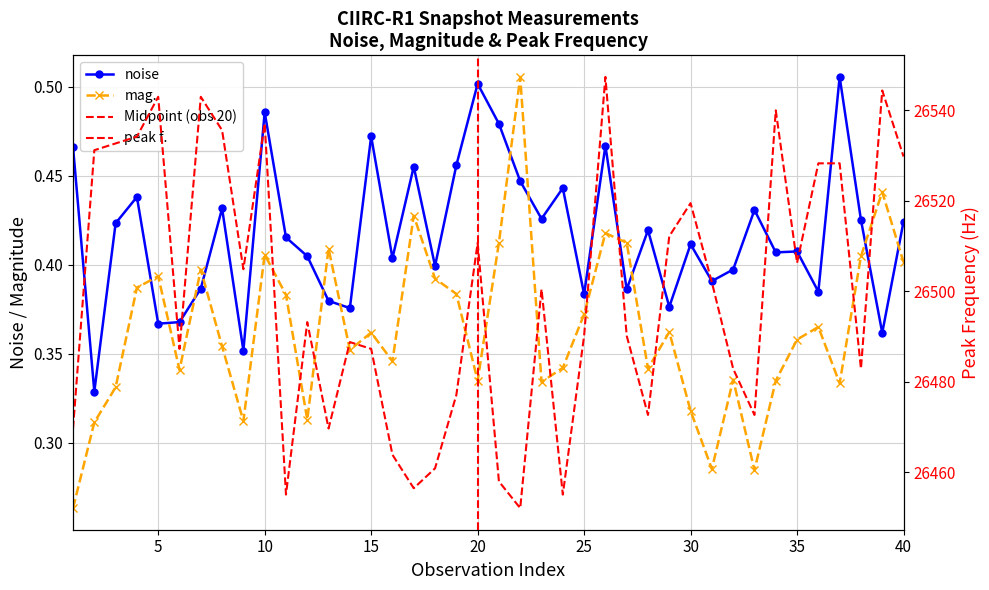

True or false: noise and mag. cross at least once.

True